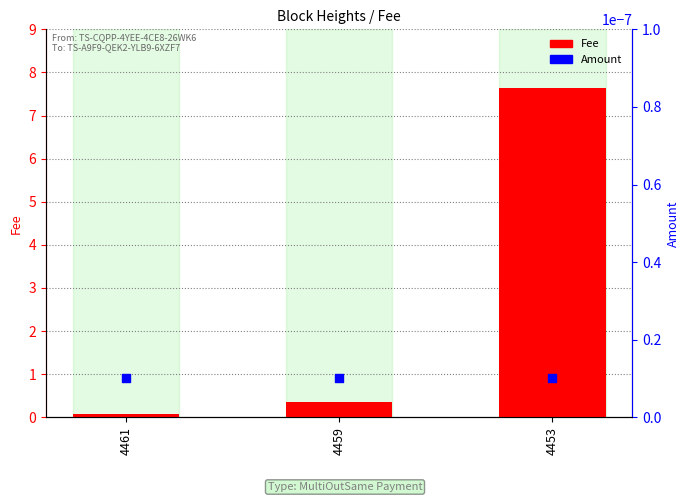

At how many categories does at least one series exceed 3?

1